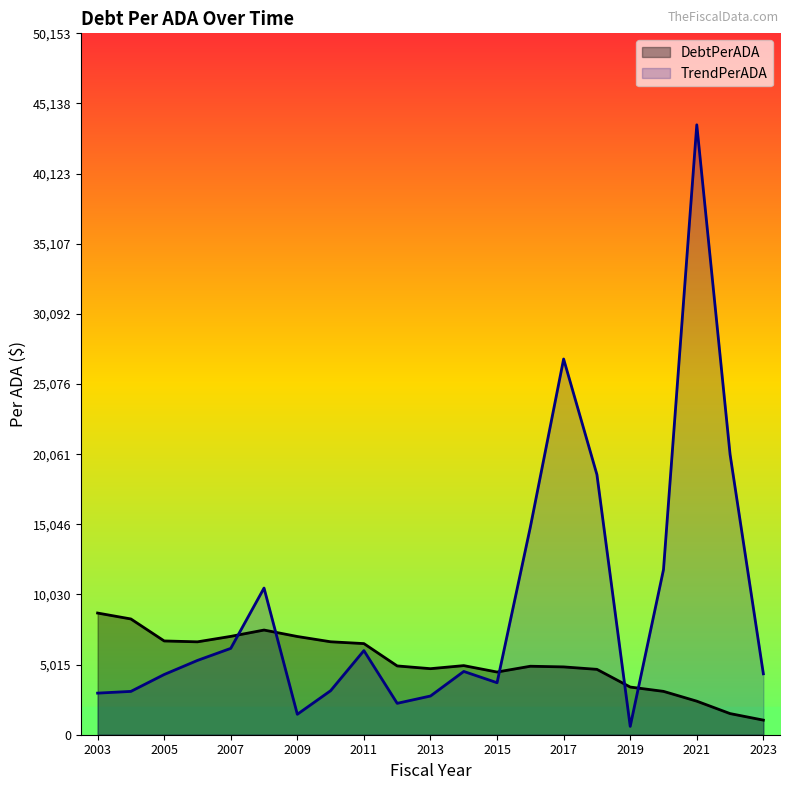

What is the total value across all series at 2014?

9467.0